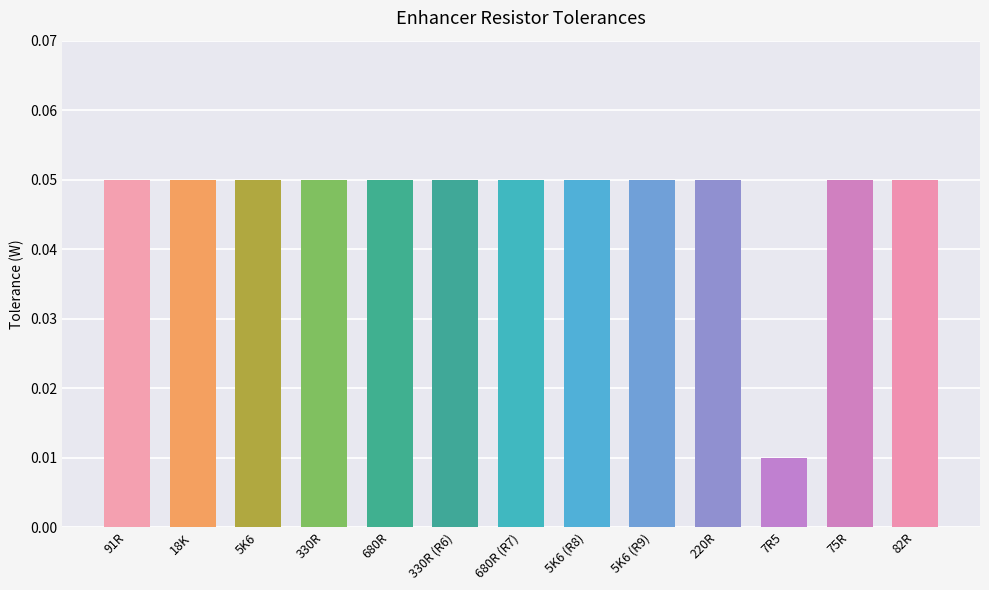

How many distinct data groups are displayed?

1